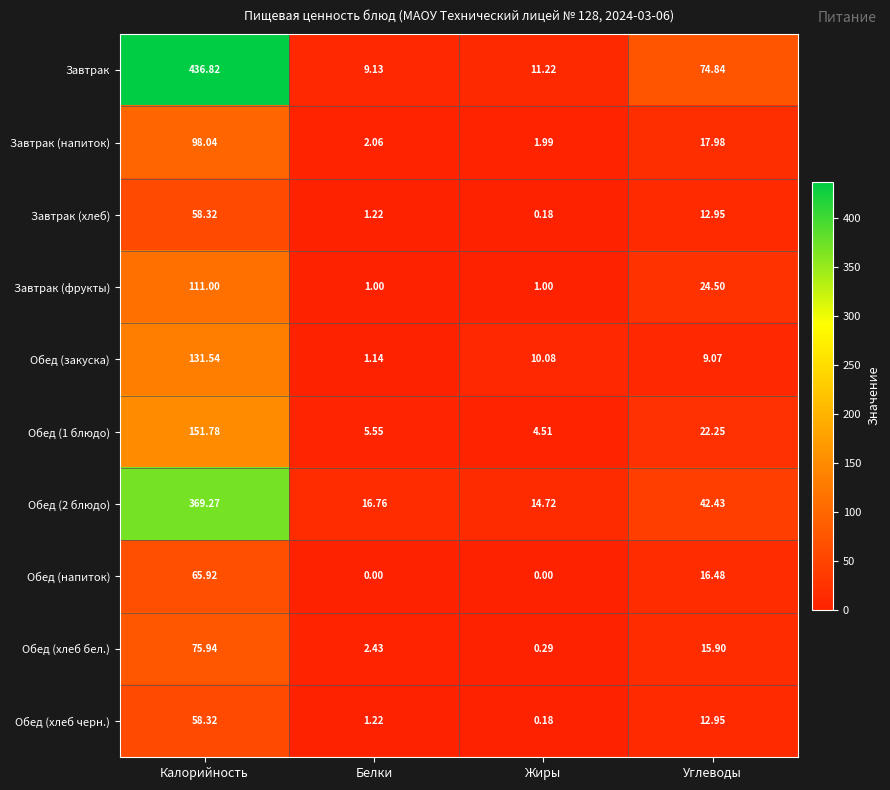

Where is Обед (напиток) nearest to the value 32?

Углеводы